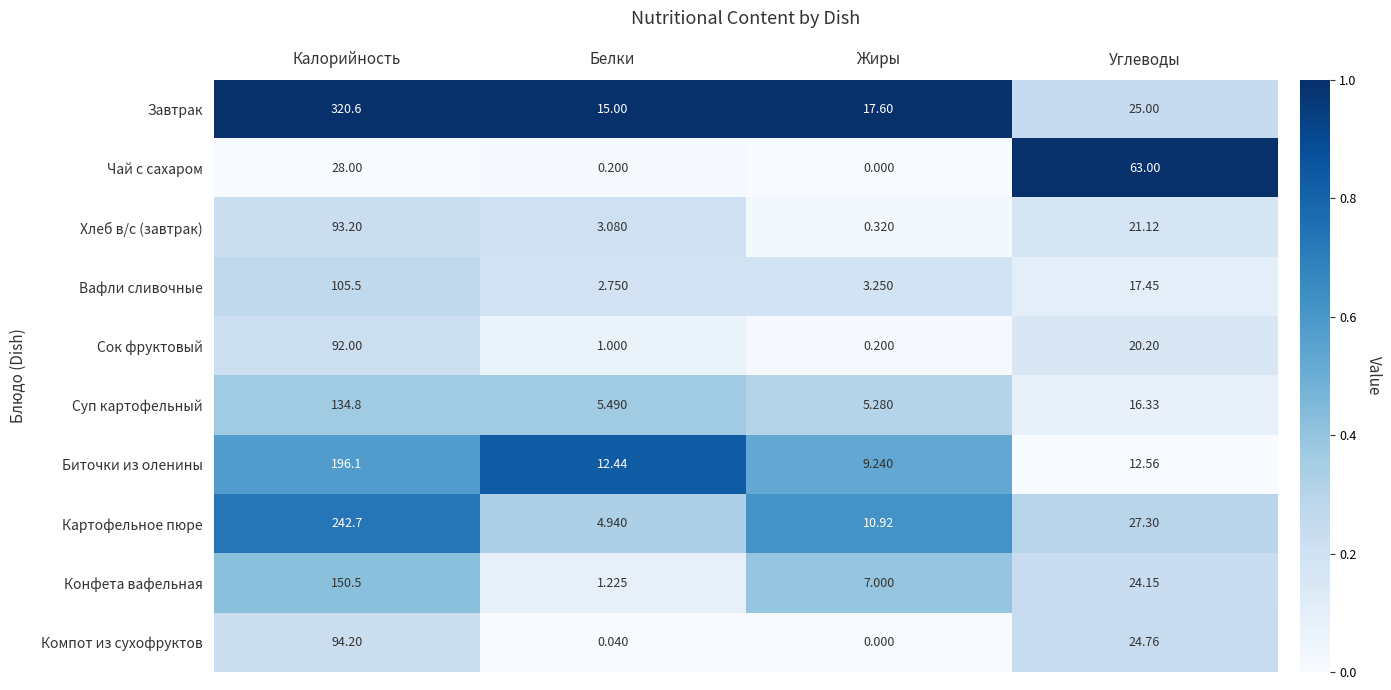

At which category does the chart reach its minimum across all series?

Жиры